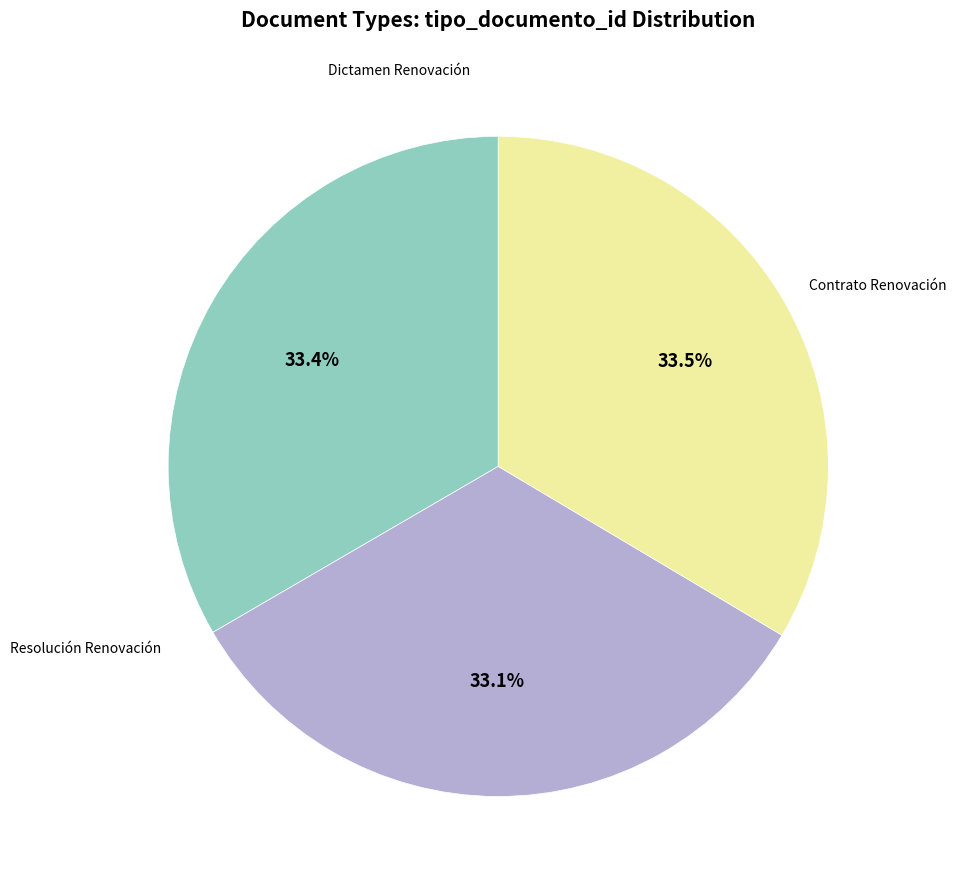

Count the number of slices in the pie.

3